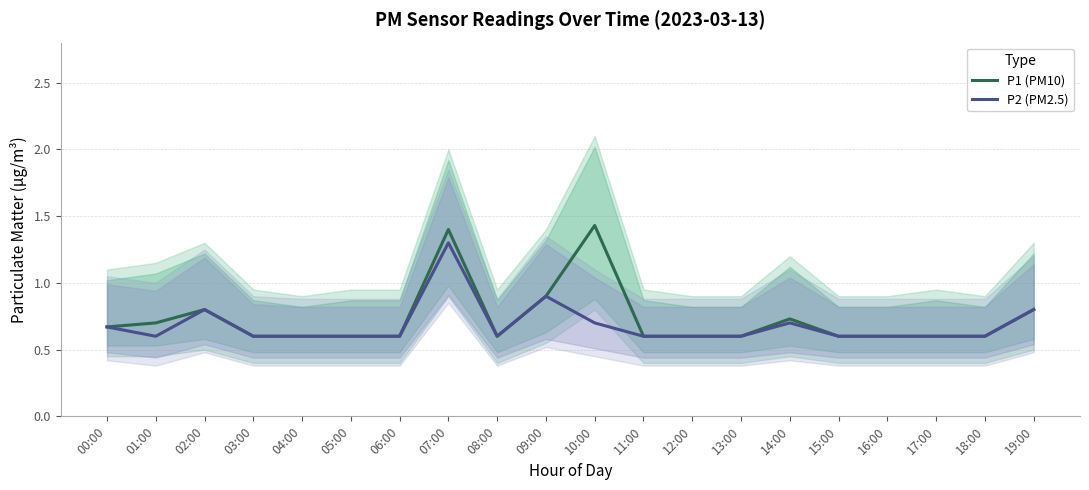

What is the difference between the P2 (PM2.5) values at 05:00 and 02:00?

0.2